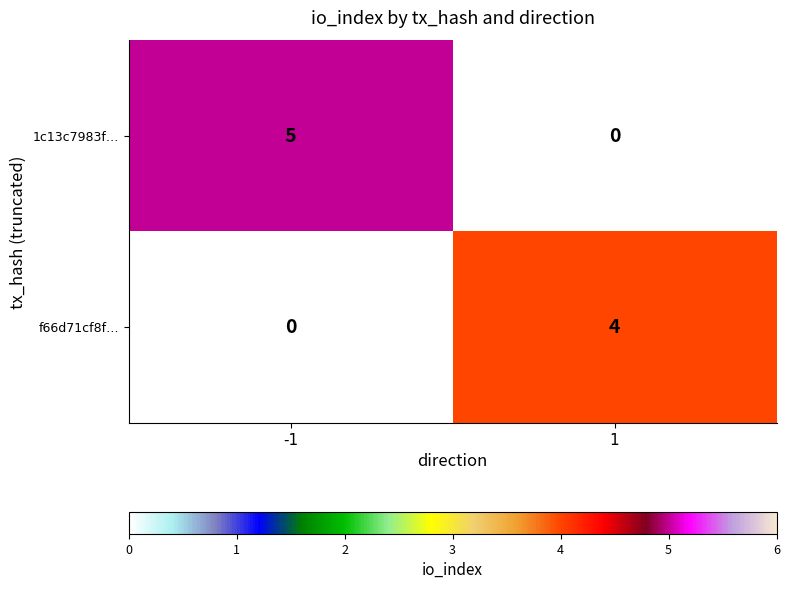

What is the maximum value for f66d71cf8f…?

4